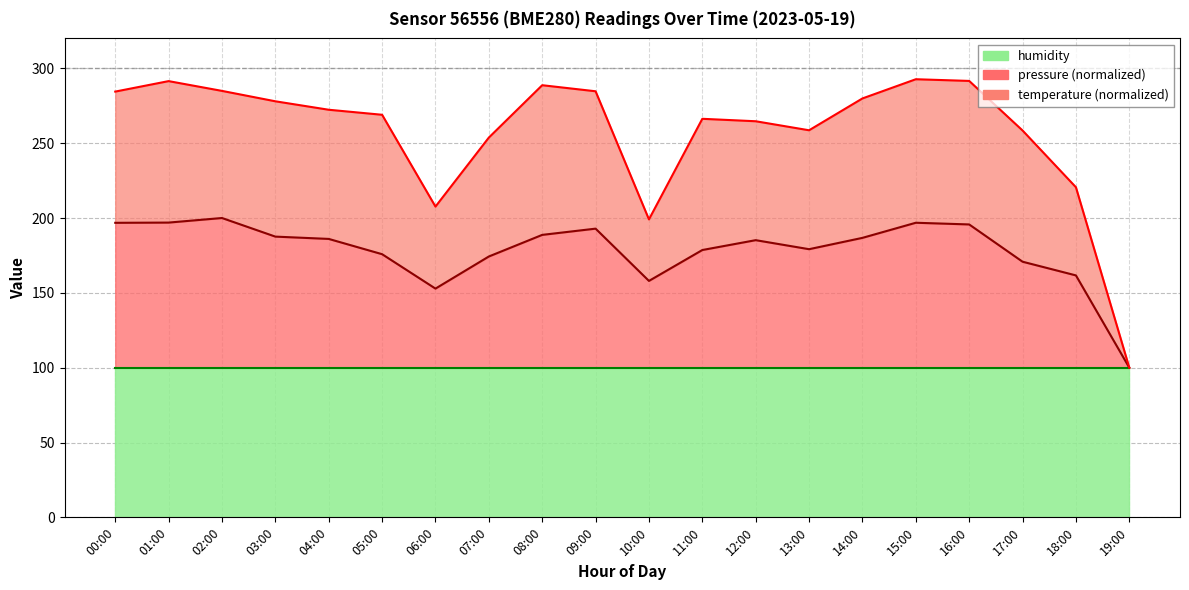

True or false: pressure and temperature intersect in this chart.

False